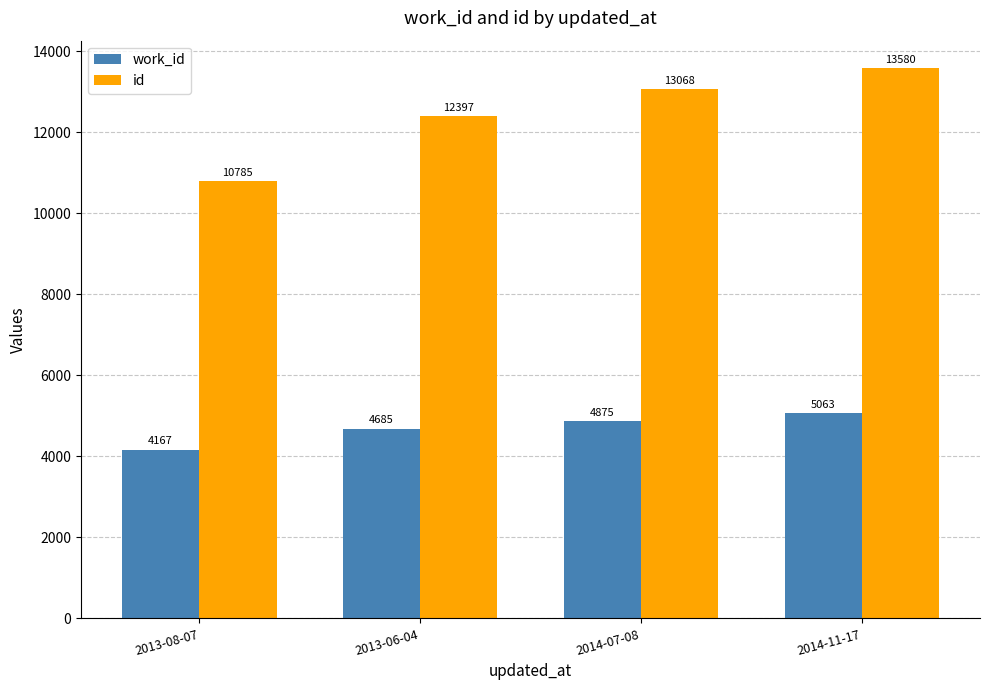

The value of id at 2014-07-08 is 13068. True or false?

True